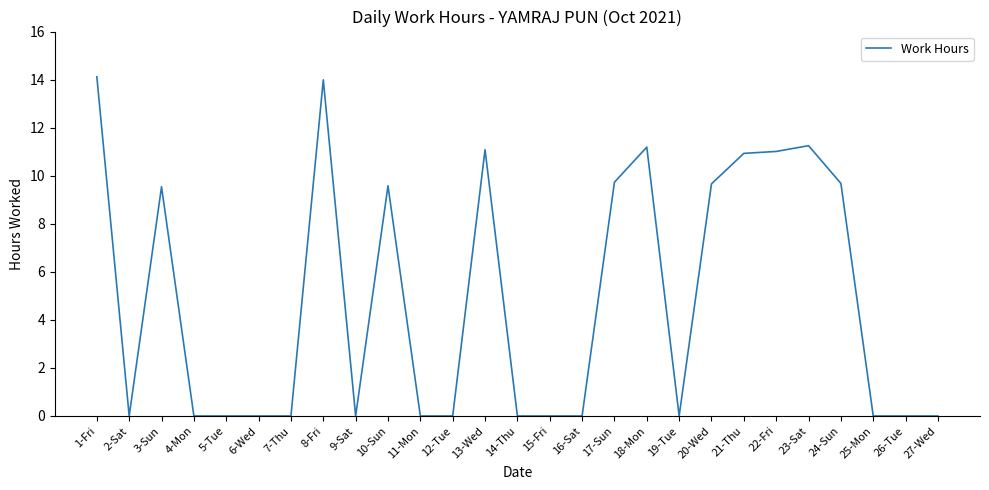

True or false: the data has more than 0 interior local peaks.

True